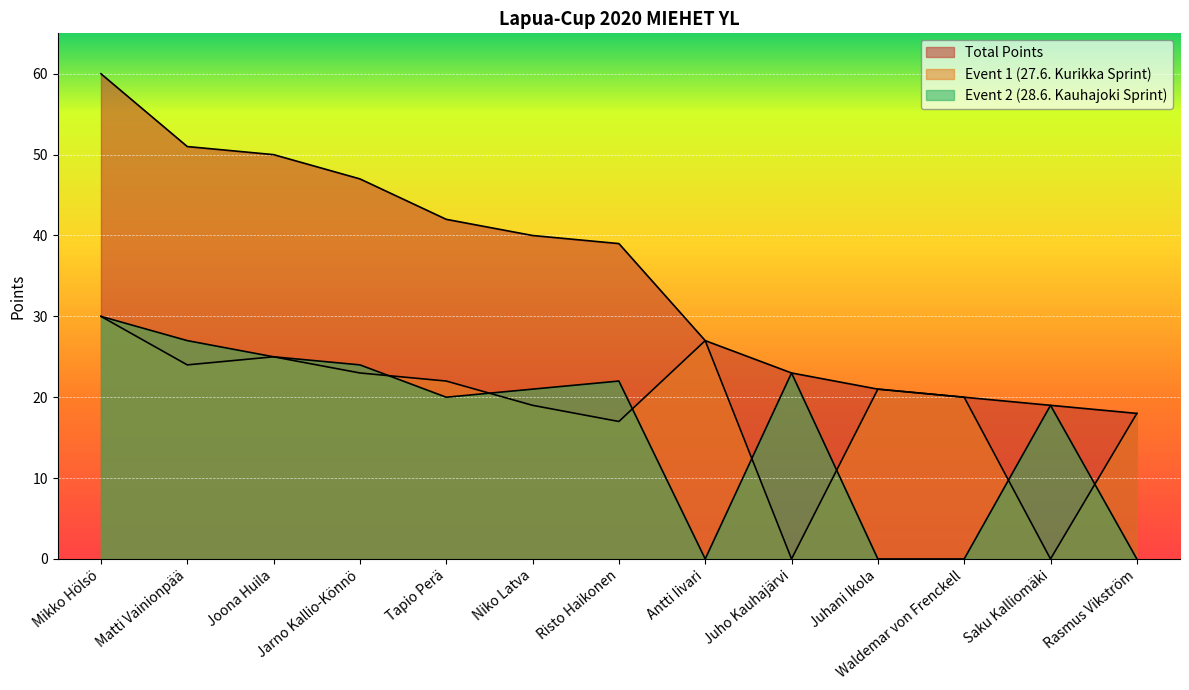

What value does the Total Points series have at Joona Huila?

50